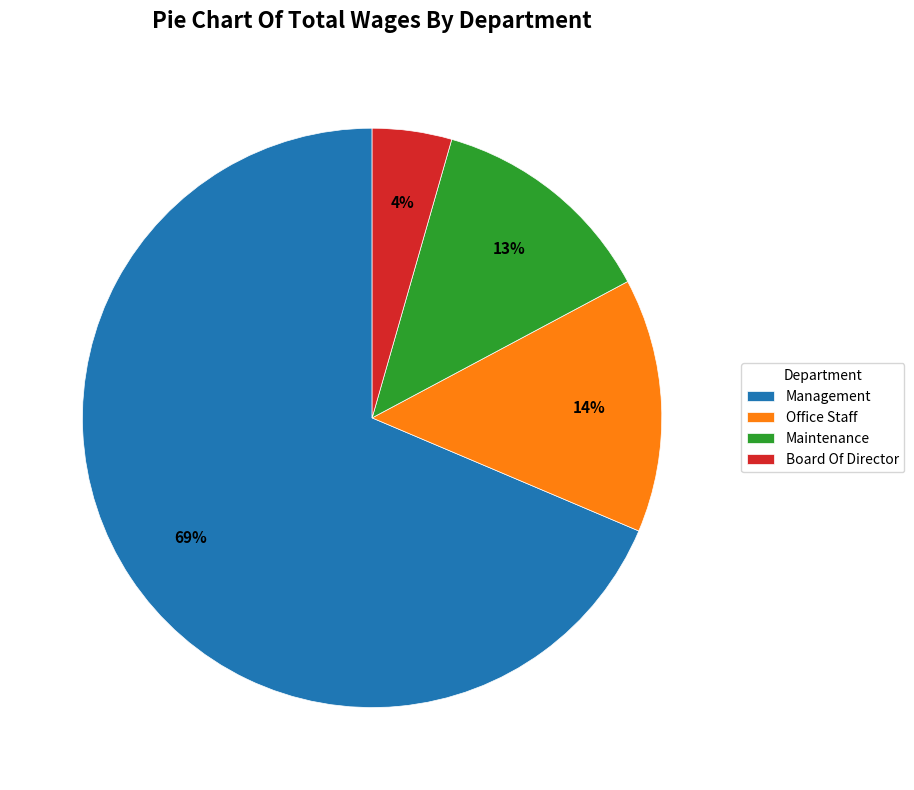

Combined, do Management and Office Staff account for over 50%?

Yes